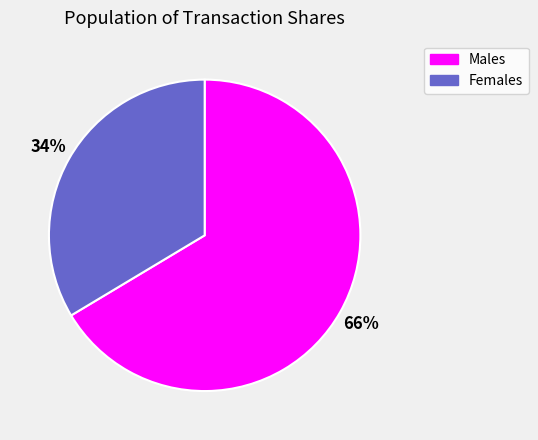

To the nearest percent, what is the average slice percentage?

50%